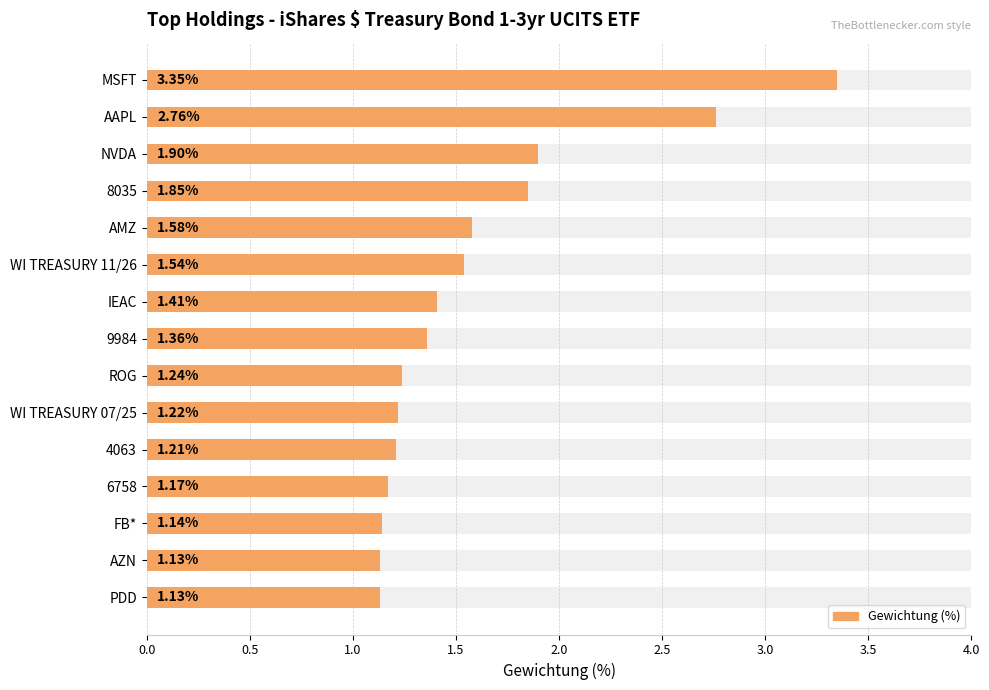

What is the difference between the maximum and second lowest values?

2.2